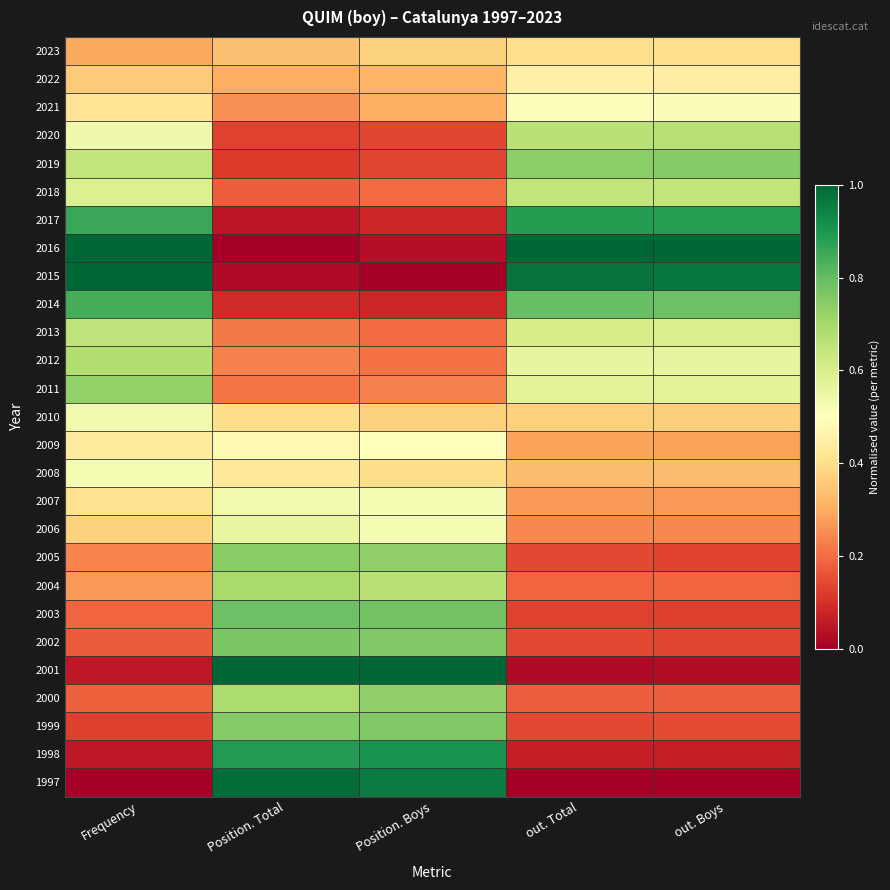

How many series are shown in this chart?

27